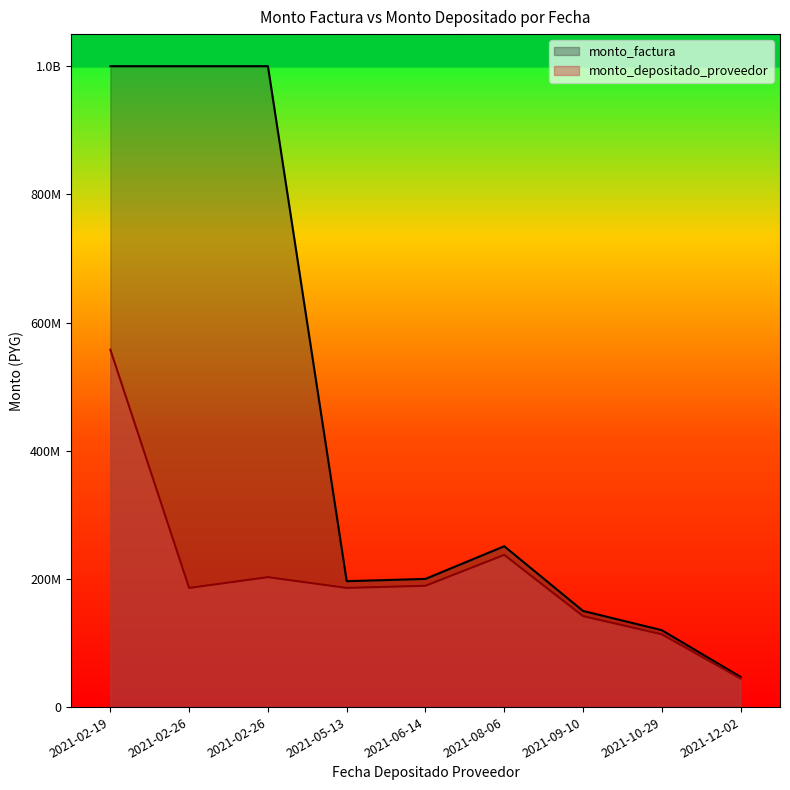

How many lines are shown in the chart?

2